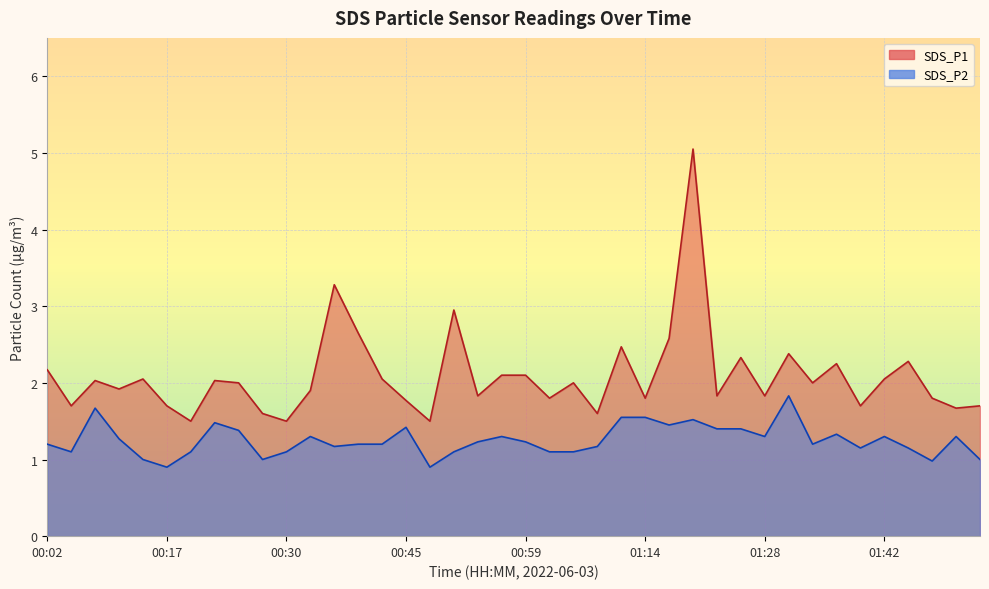

How many distinct data groups are displayed?

2